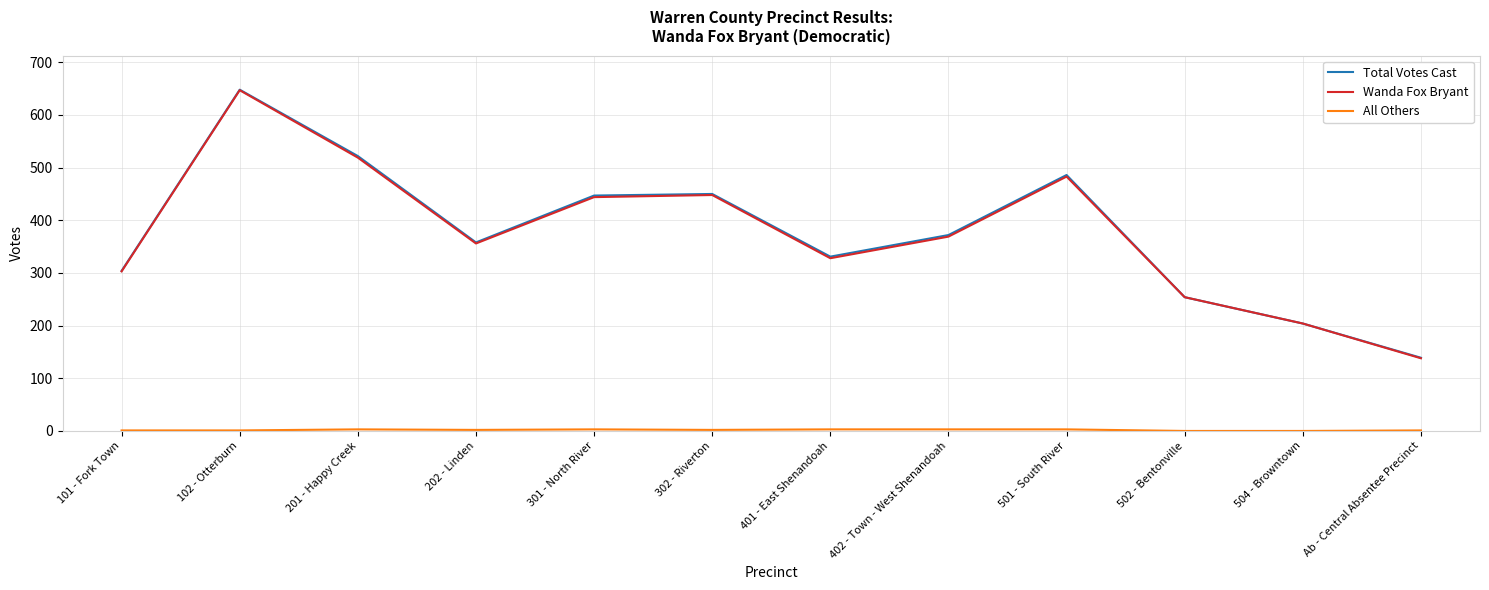

Between 302 - Riverton and Ab - Central Absentee Precinct, which series saw the biggest shift?

Total Votes Cast